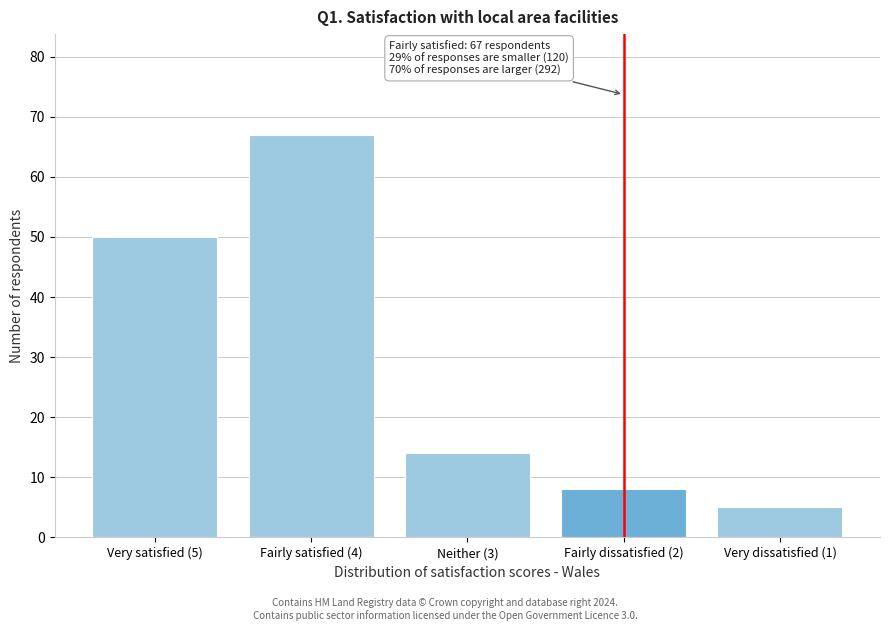

Reading left to right, list all the values displayed in this chart.

50	67	14	8	5